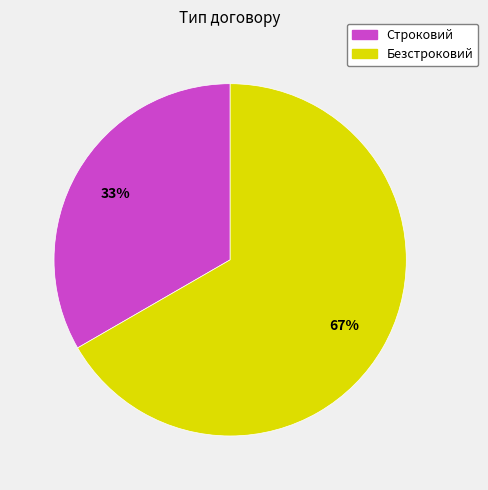

What percentage is the Безстроковий slice, to the nearest percent?

67%